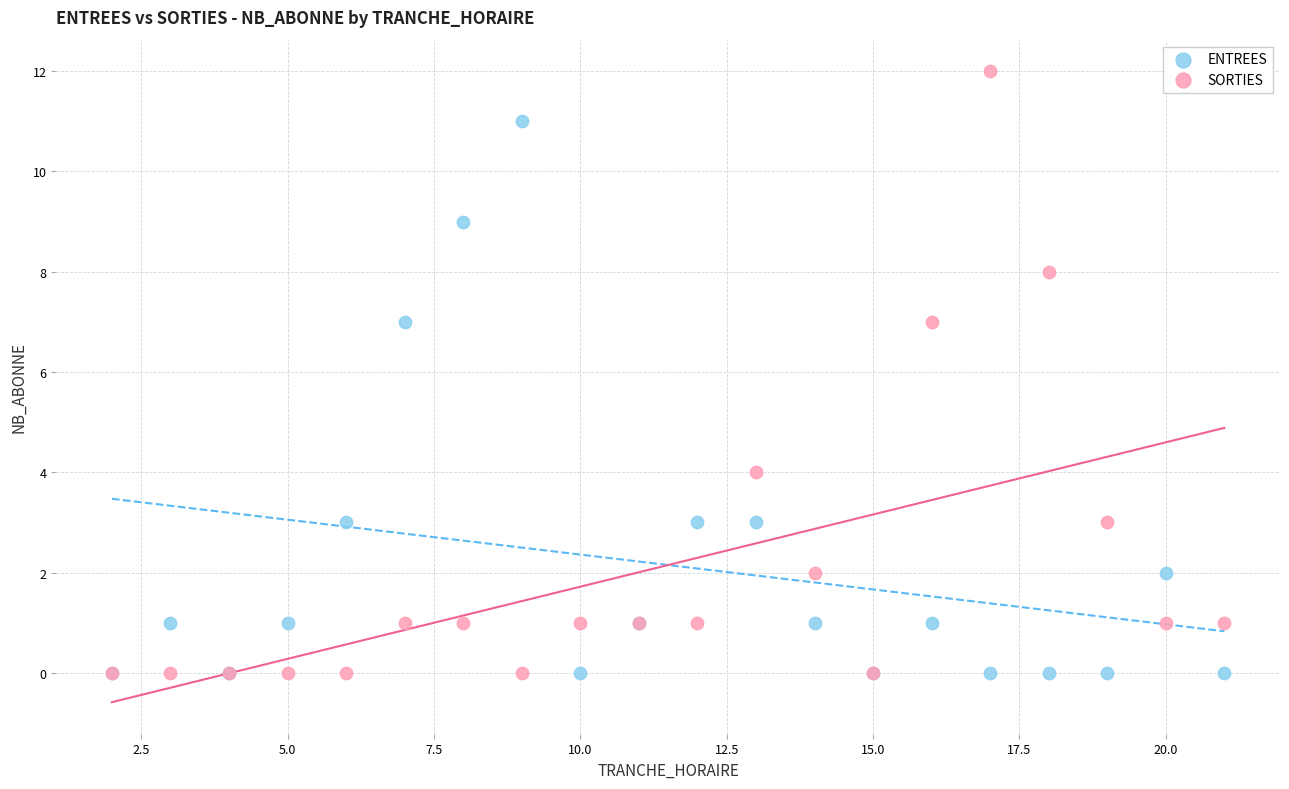

In the ENTREES series, what Y value is closest to 5?

3